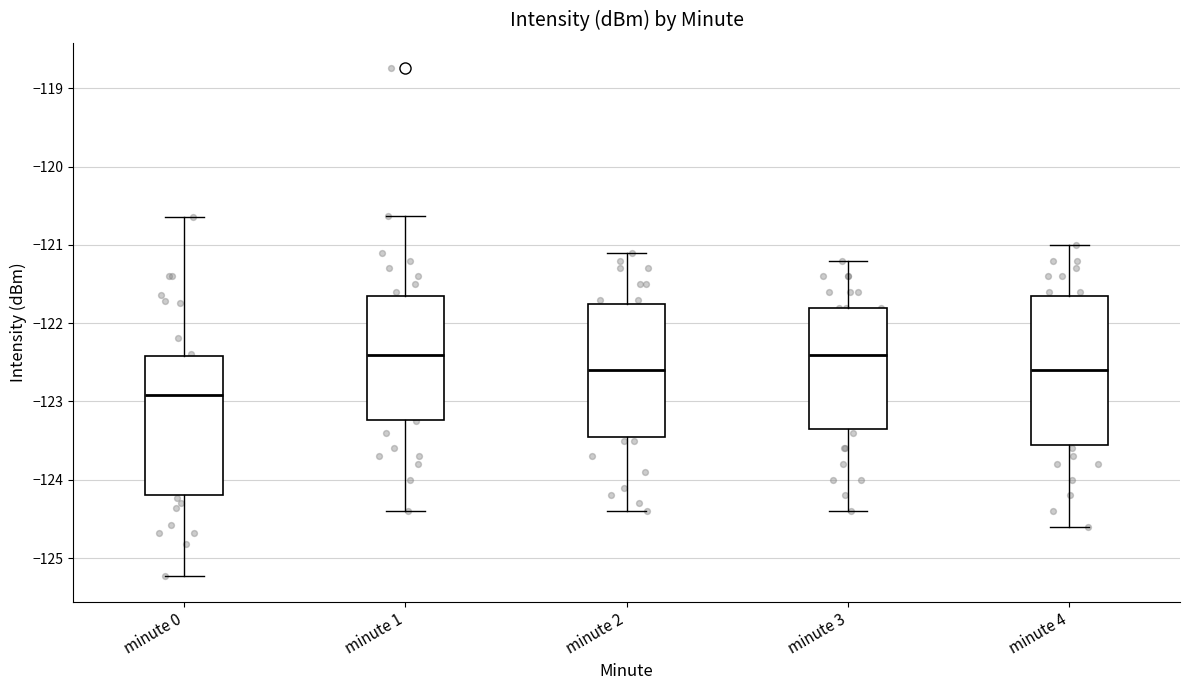

Where does the median line of the box for minute 2 sit on the y-axis? The values are not printed on the chart, so give them approximately, as read against the axis.

-122.6